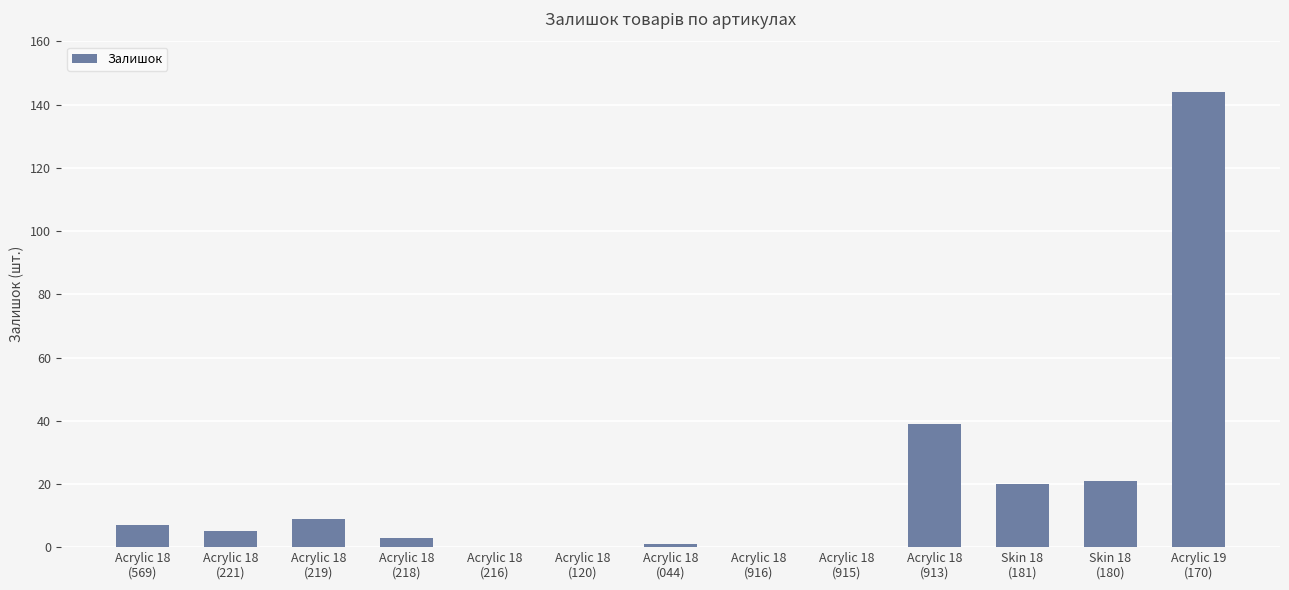

At which label is the value closest to 72?

Acrylic 18
(913)